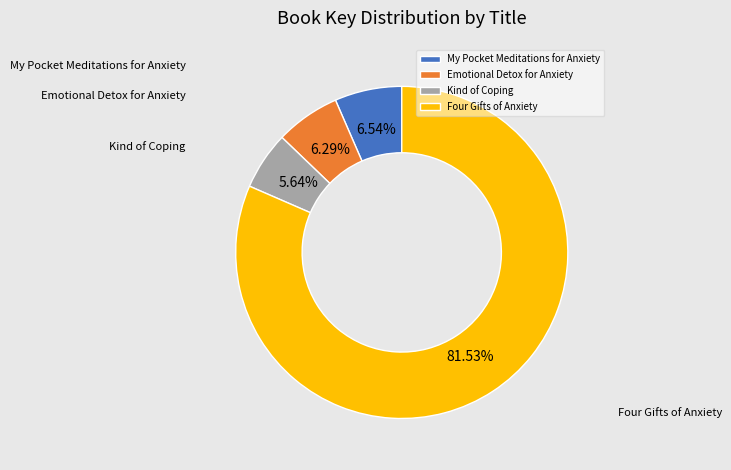

What is the largest slice in the pie chart?

Four Gifts of Anxiety